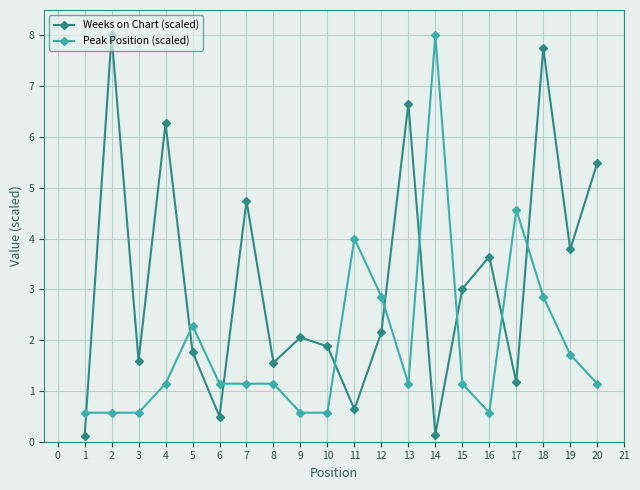

List the series in order of their overall mean, lowest first.

Peak Position (scaled), Weeks on Chart (scaled)